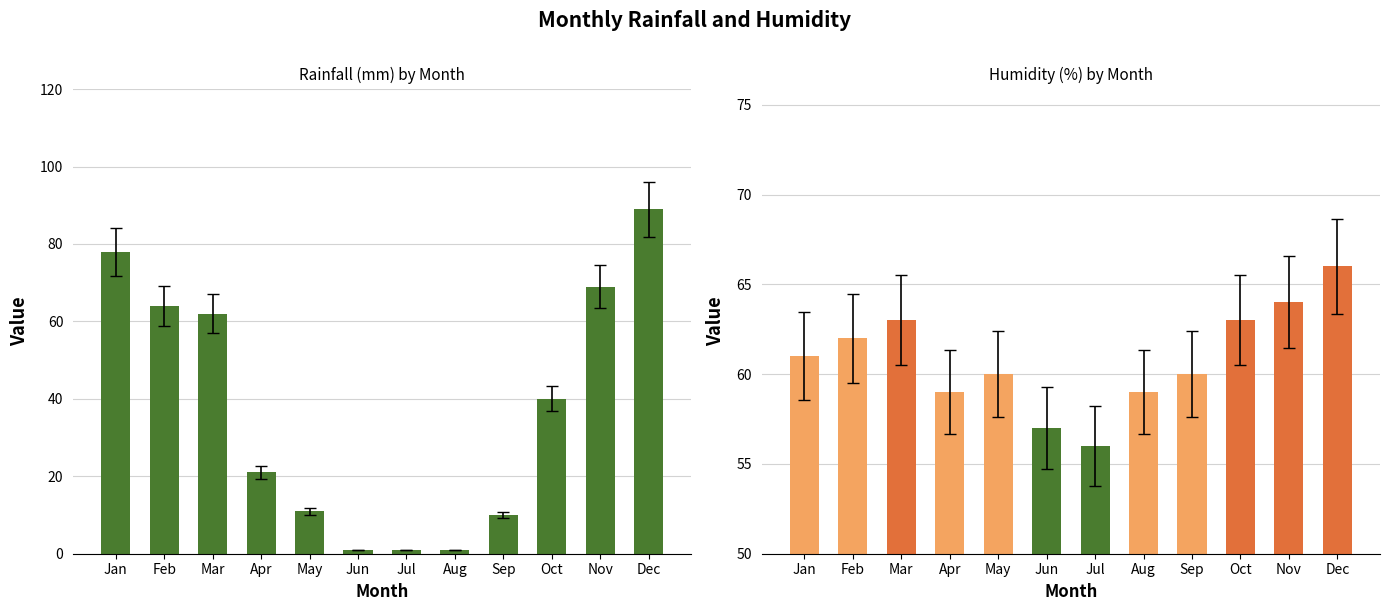

Is the value of Rainfall (mm) at Jul greater than the value of Humidity (%) at Aug?

No